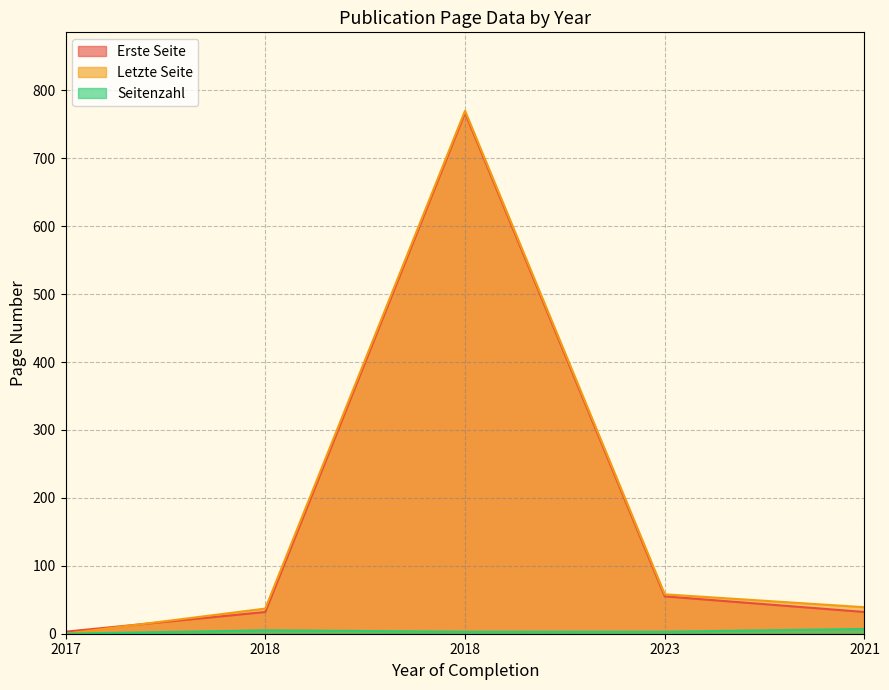

How many intersections are there between Letzte Seite and Erste Seite?

1